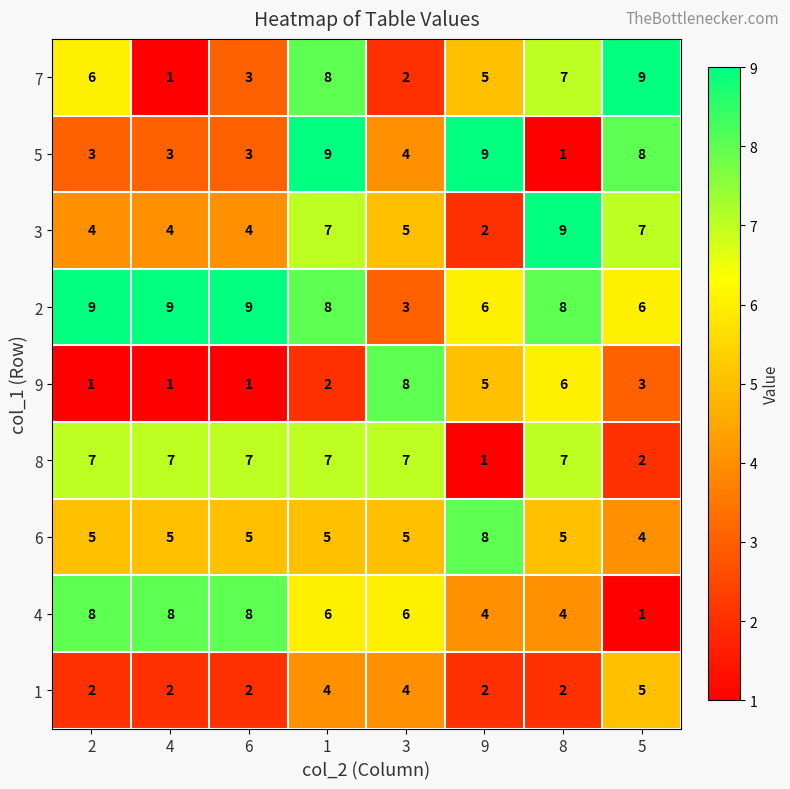

What is the spread (max minus min) of values at 3?

6